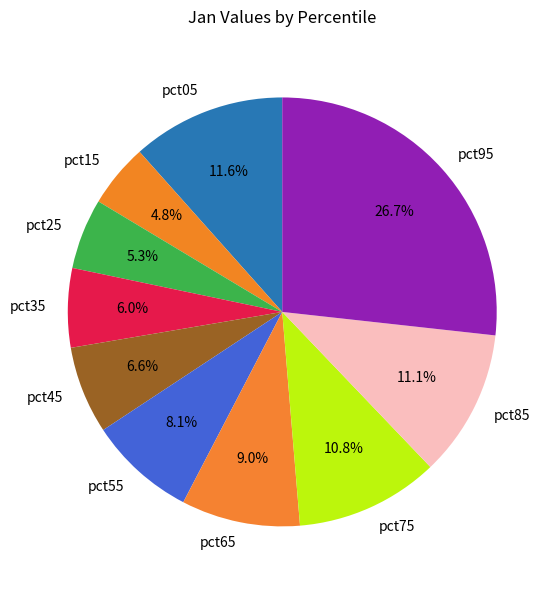

To the nearest percent, what portion does pct05 represent?

12%